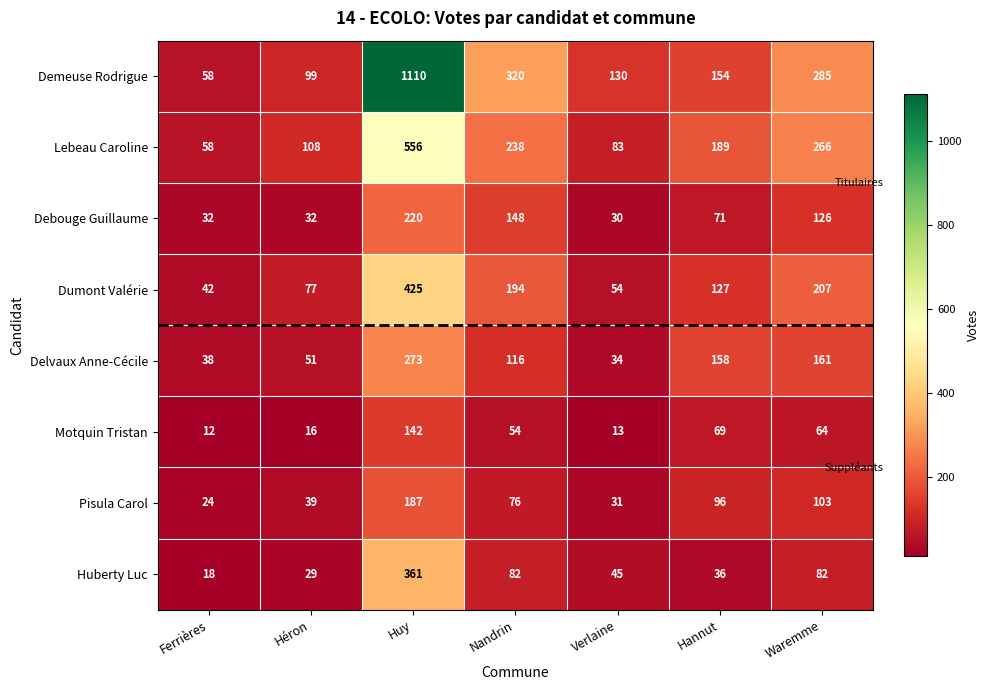

The Dumont Valérie series shows 207 at Waremme. True or false?

True